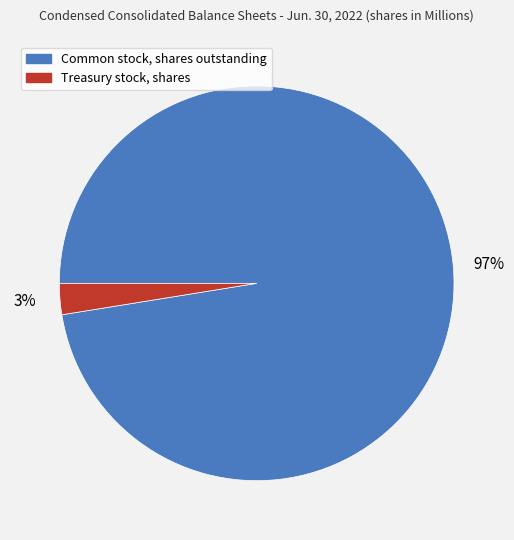

Is Treasury stock, shares the majority of the pie?

No